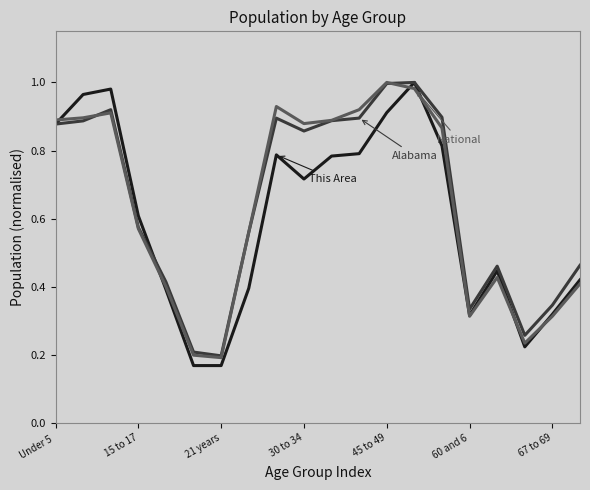

Reading left to right, what are all the values shown in this chart?

This Area: 0.9	1.0	1.0	0.6	0.4	0.2	0.2	0.4	0.8	0.7	0.8	0.8	0.9	1.0	0.8	0.3	0.4	0.2	0.3	0.4
Alabama: 0.9	0.9	0.9	0.6	0.4	0.2	0.2	0.6	0.9	0.9	0.9	0.9	1.0	1.0	0.9	0.3	0.5	0.3	0.3	0.5
National: 0.9	0.9	0.9	0.6	0.4	0.2	0.2	0.6	0.9	0.9	0.9	0.9	1.0	1.0	0.9	0.3	0.4	0.2	0.3	0.4